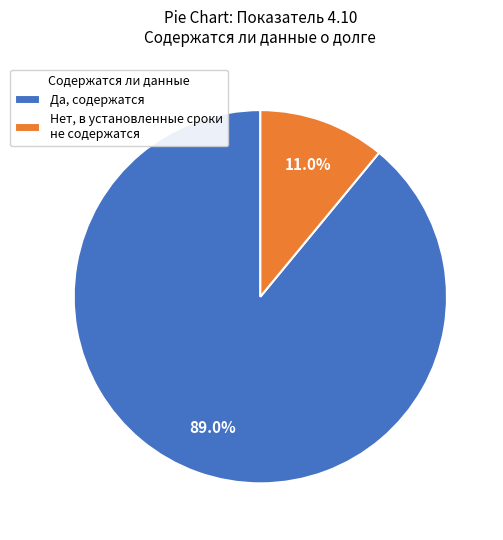

Count the number of slices in the pie.

2